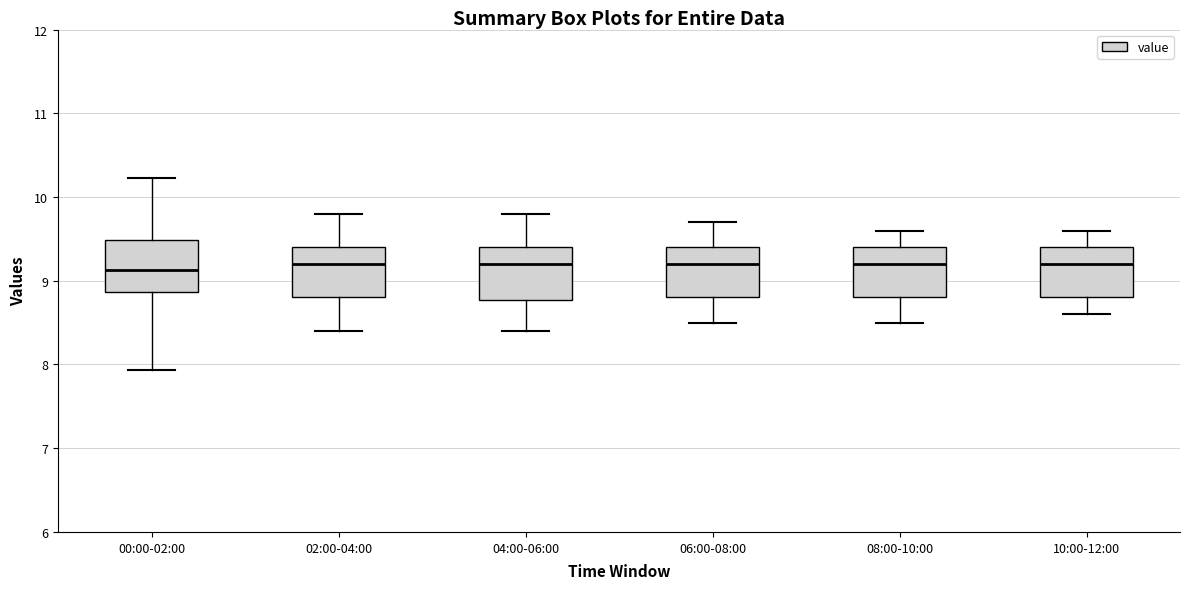

Reading left to right, transcribe this box plot: for each box, give where its median line is, the range the box spans, and where its two whiskers end, as read against the y-axis. The values are not printed on the chart, so give them approximately, as read against the axis.

00:00-02:00: median 9.1, box 8.9 to 9.5, whiskers 7.9 to 10.2
02:00-04:00: median 9.2, box 8.8 to 9.4, whiskers 8.4 to 9.8
04:00-06:00: median 9.2, box 8.8 to 9.4, whiskers 8.4 to 9.8
06:00-08:00: median 9.2, box 8.8 to 9.4, whiskers 8.5 to 9.7
08:00-10:00: median 9.2, box 8.8 to 9.4, whiskers 8.5 to 9.6
10:00-12:00: median 9.2, box 8.8 to 9.4, whiskers 8.6 to 9.6